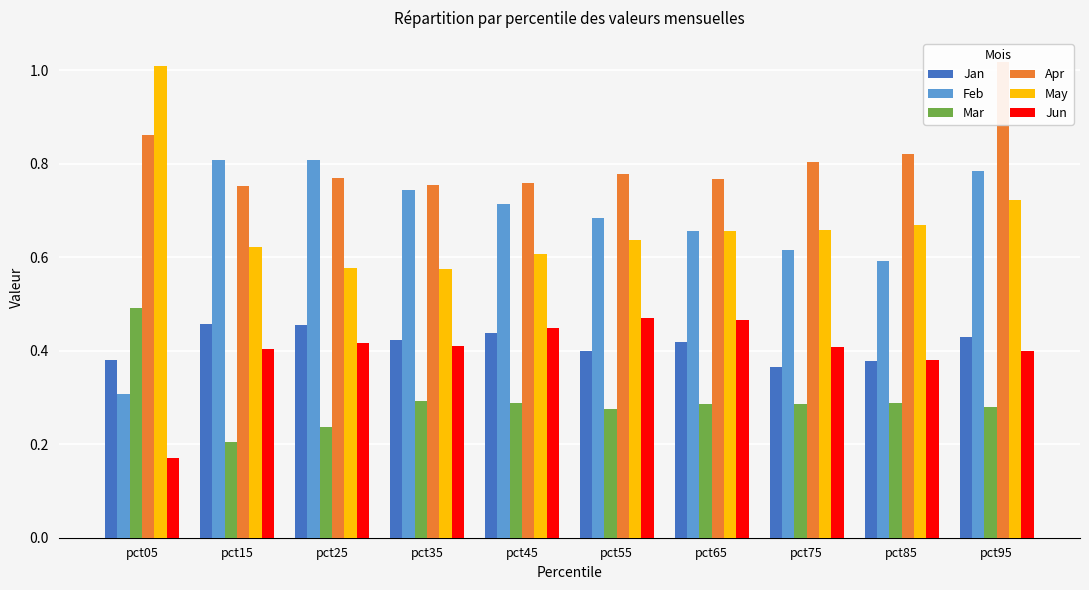

Rank the categories by Feb value from highest to lowest.

pct15, pct25, pct95, pct35, pct45, pct55, pct65, pct75, pct85, pct05